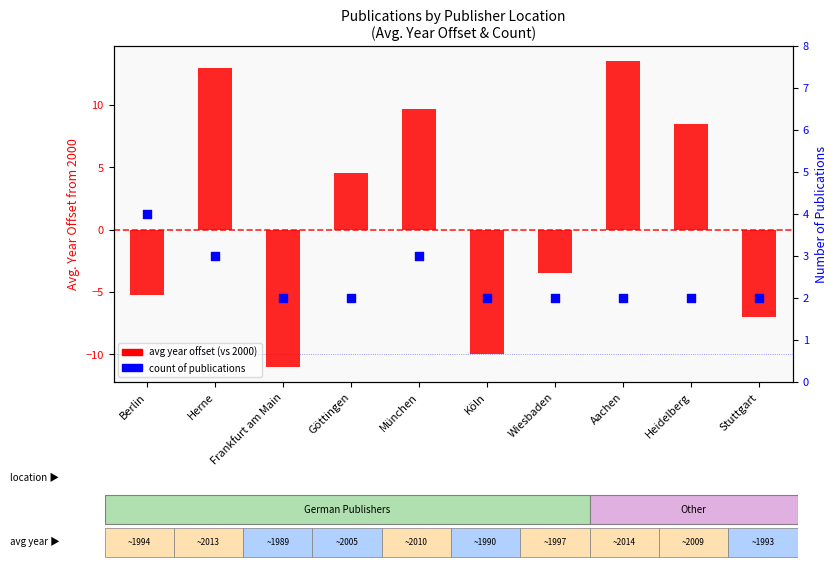

Which series has the largest total across all categories?

count